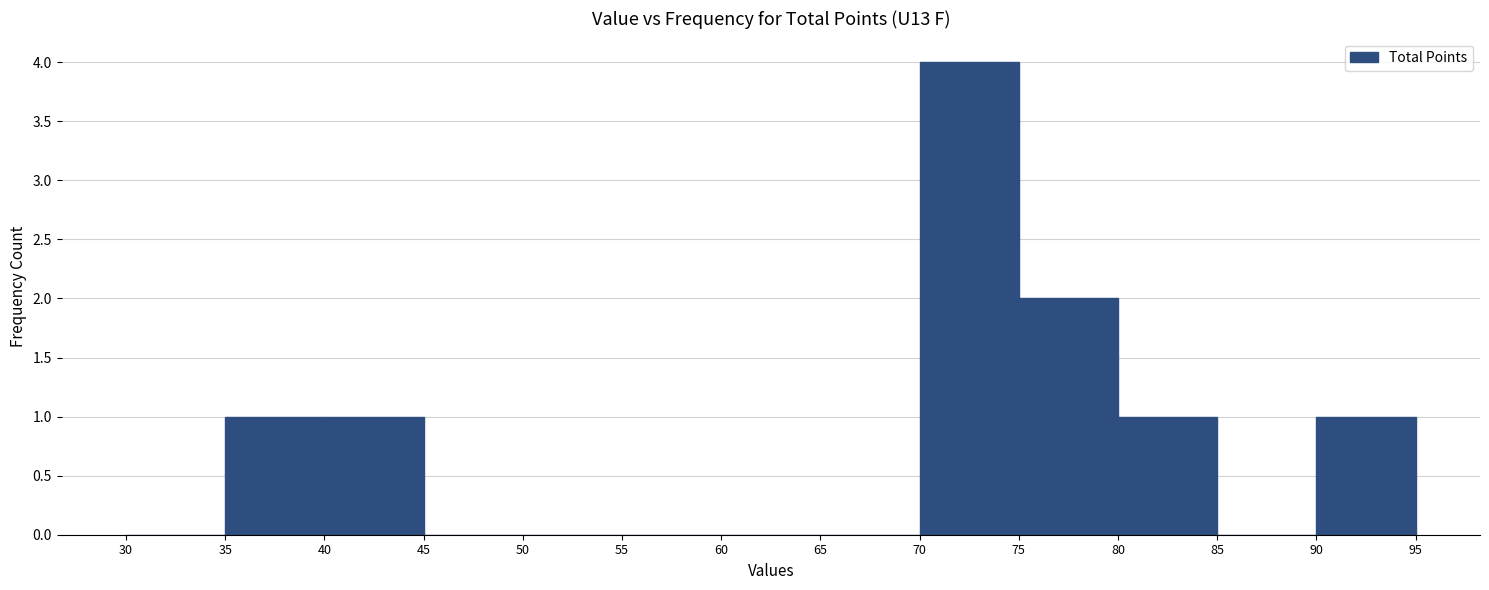

Reading left to right, transcribe this chart: for each bar, give the range it covers on the x-axis and its height. The values are not printed on the chart, so give them approximately, as read against the axis.

30 to 35: 0
35 to 40: 1
40 to 45: 1
45 to 50: 0
50 to 55: 0
55 to 60: 0
60 to 65: 0
65 to 70: 0
70 to 75: 4
75 to 80: 2
80 to 85: 1
85 to 90: 0
90 to 95: 1